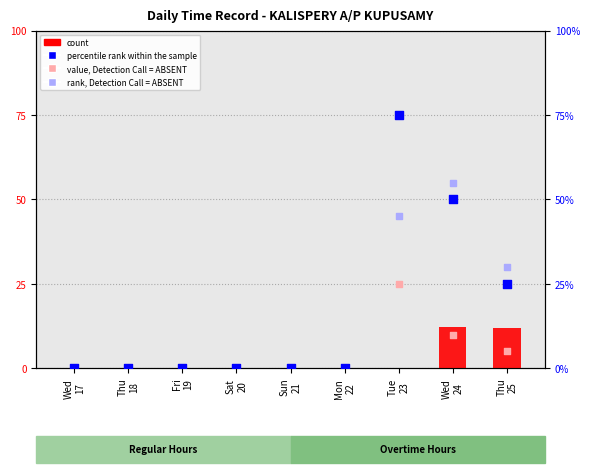

Is the value of count at Thu
25 greater than the value of percentile rank within the sample at Wed
17?

Yes